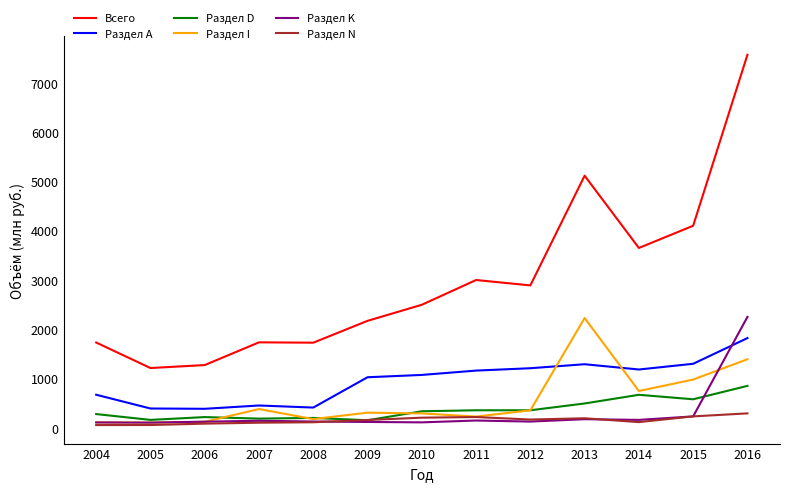

The value of Раздел D at 2016 is 580. True or false?

False